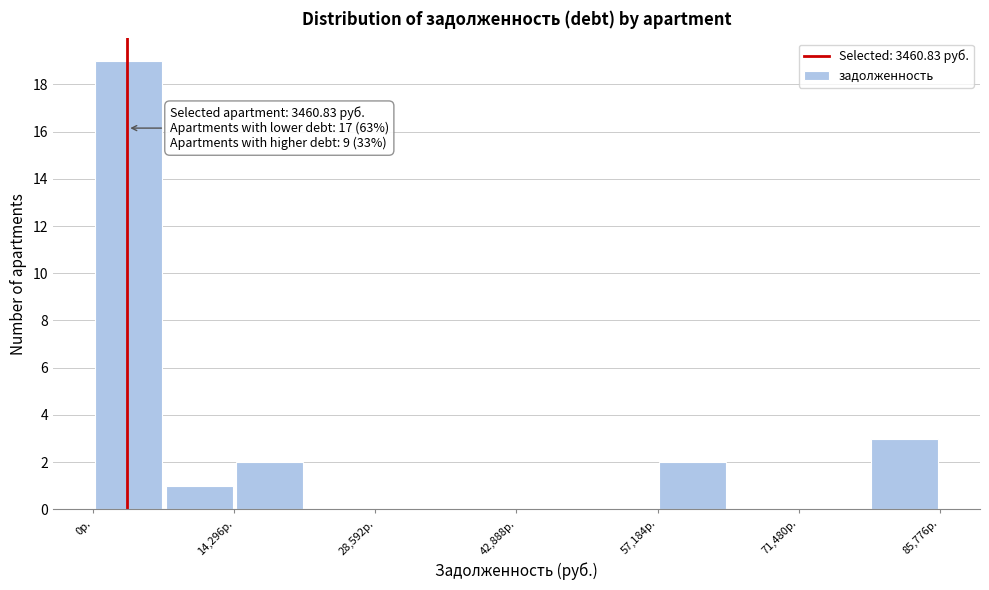

Read against the x-axis, roughly where is the centre of the tallest bar?

4000